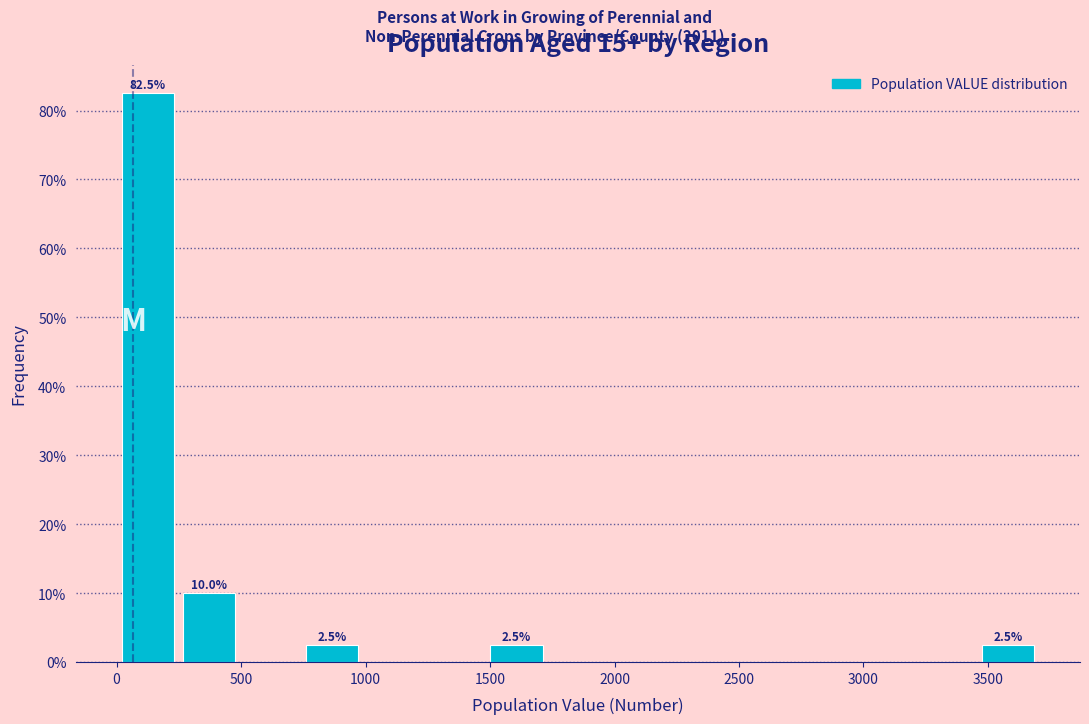

Over which range of the x-axis is the bar tallest?

0 to 250